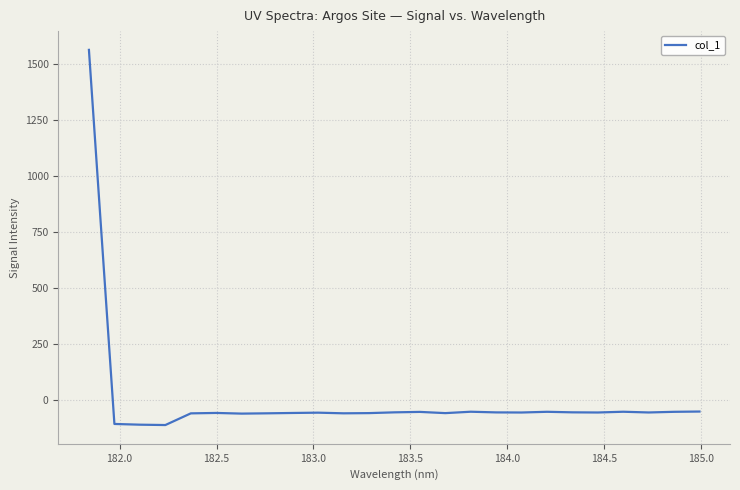

What is the maximum value shown in the chart?

1563.5